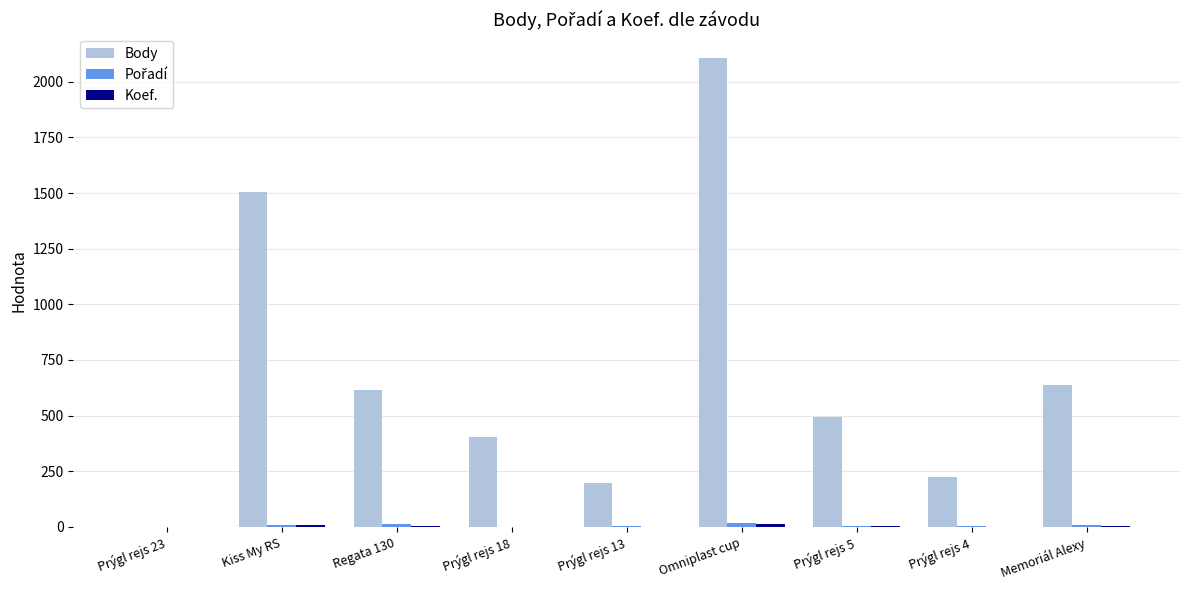

What is the maximum value shown in the chart?

2108